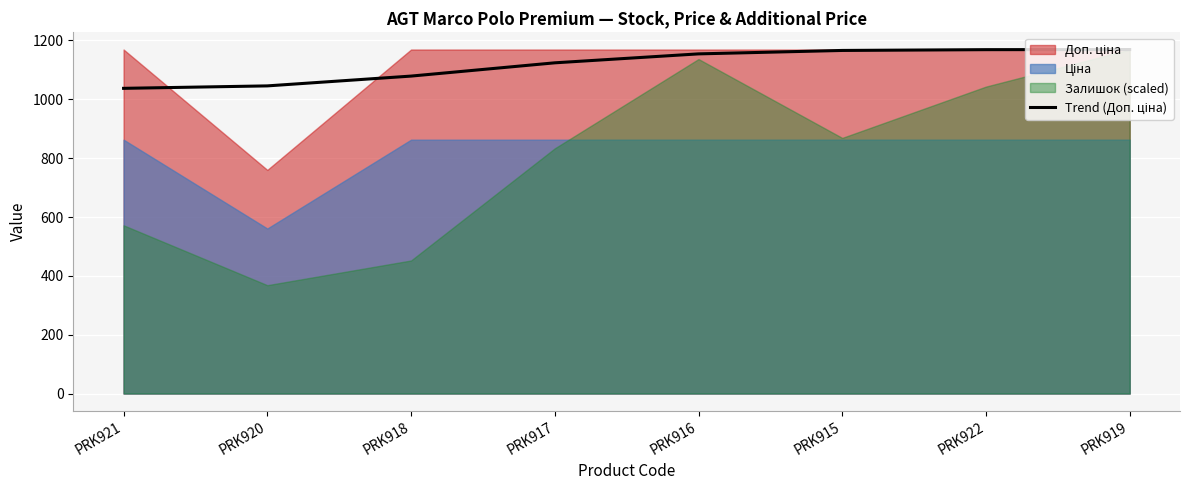

What is the change in value from PRK921 to PRK922?

+131.5